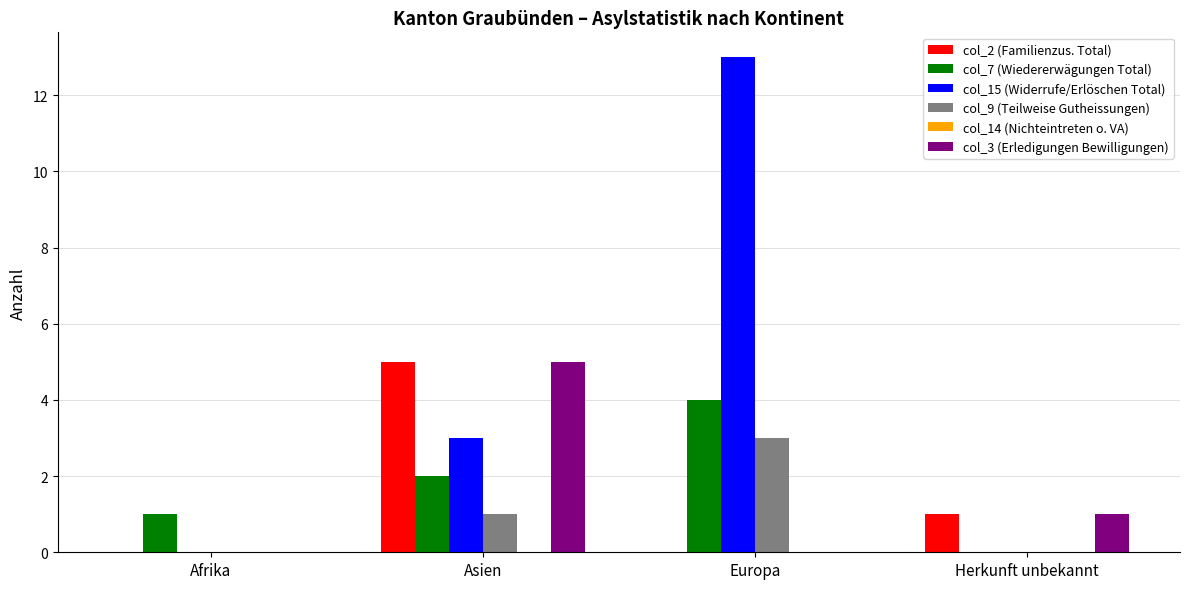

Where is col_7 (Wiedererwägungen Total) nearest to the value 2?

Asien